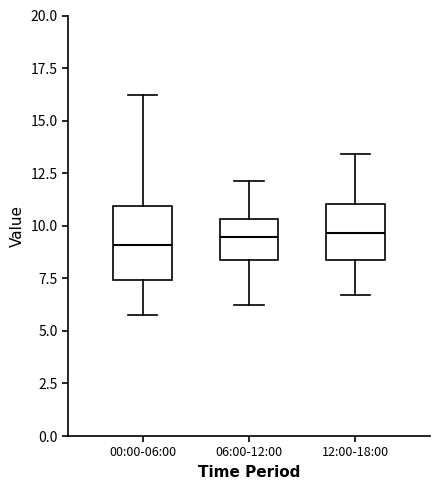

Comparing the boxes themselves (not the whiskers), which one is the tallest?

00:00-06:00